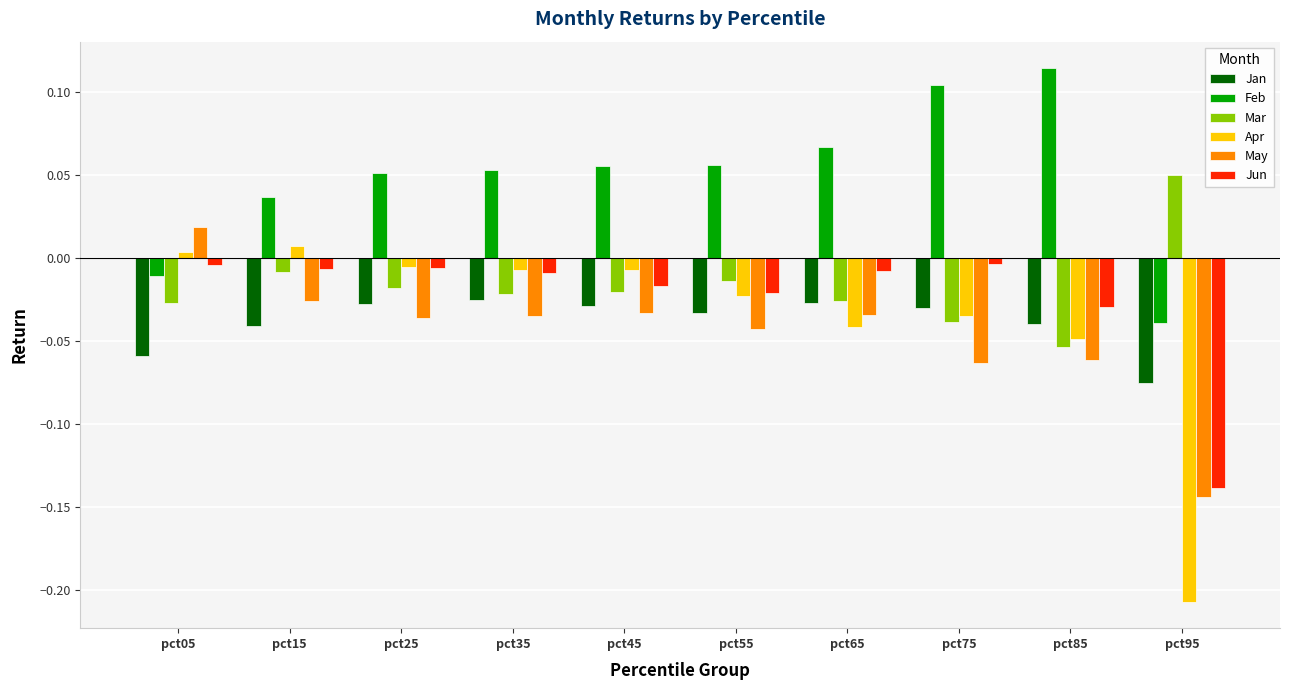

Which category has the highest value in the Feb series?

pct85